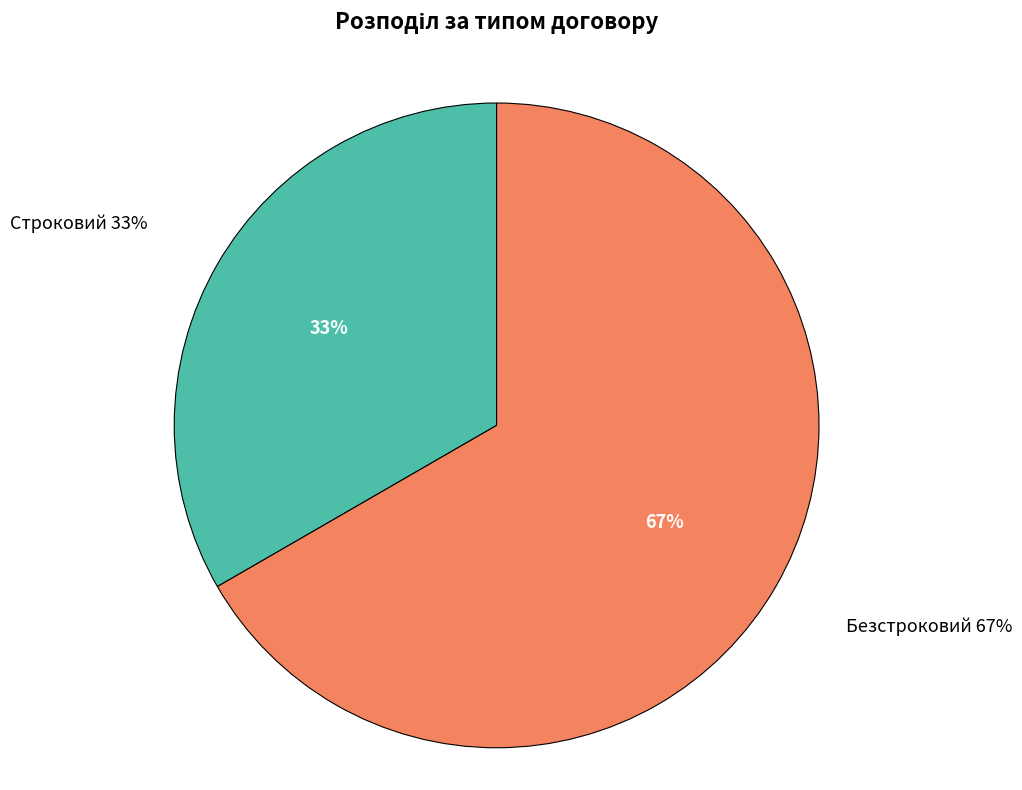

Which slice represents more than half of the pie?

Безстроковий